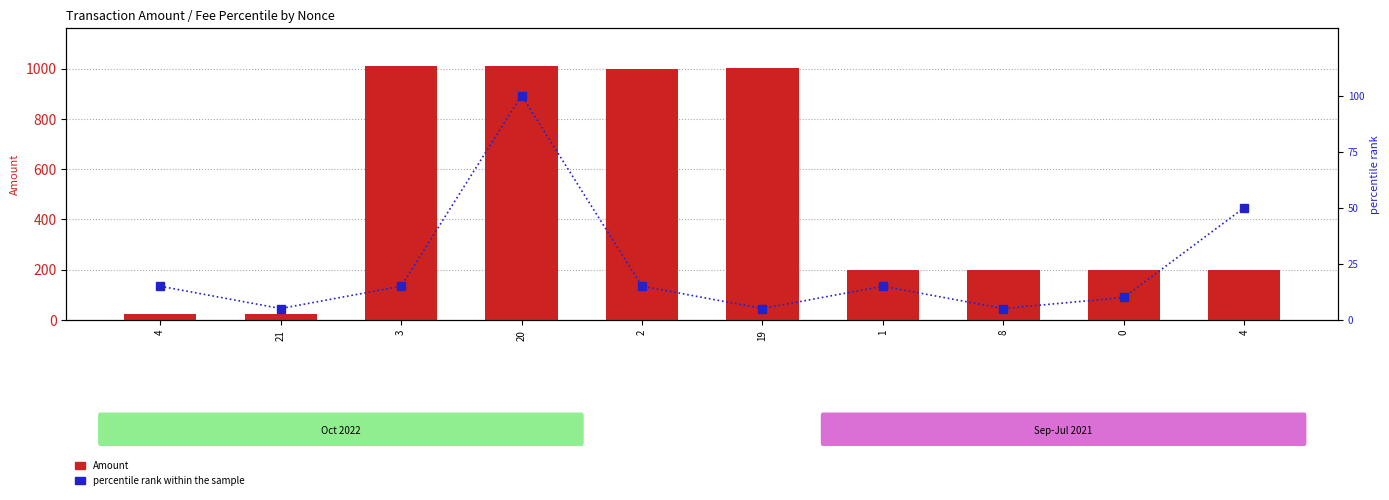

Reading left to right, list all the values displayed in this chart.

Amount: 22.0	22.0	1010.0	1010.0	1001.0	1001.0	200.0	200.0	199.0	200.0
percentile rank within the sample: 15.0	5.0	15.0	100.0	15.0	5.0	15.0	5.0	10.0	50.0